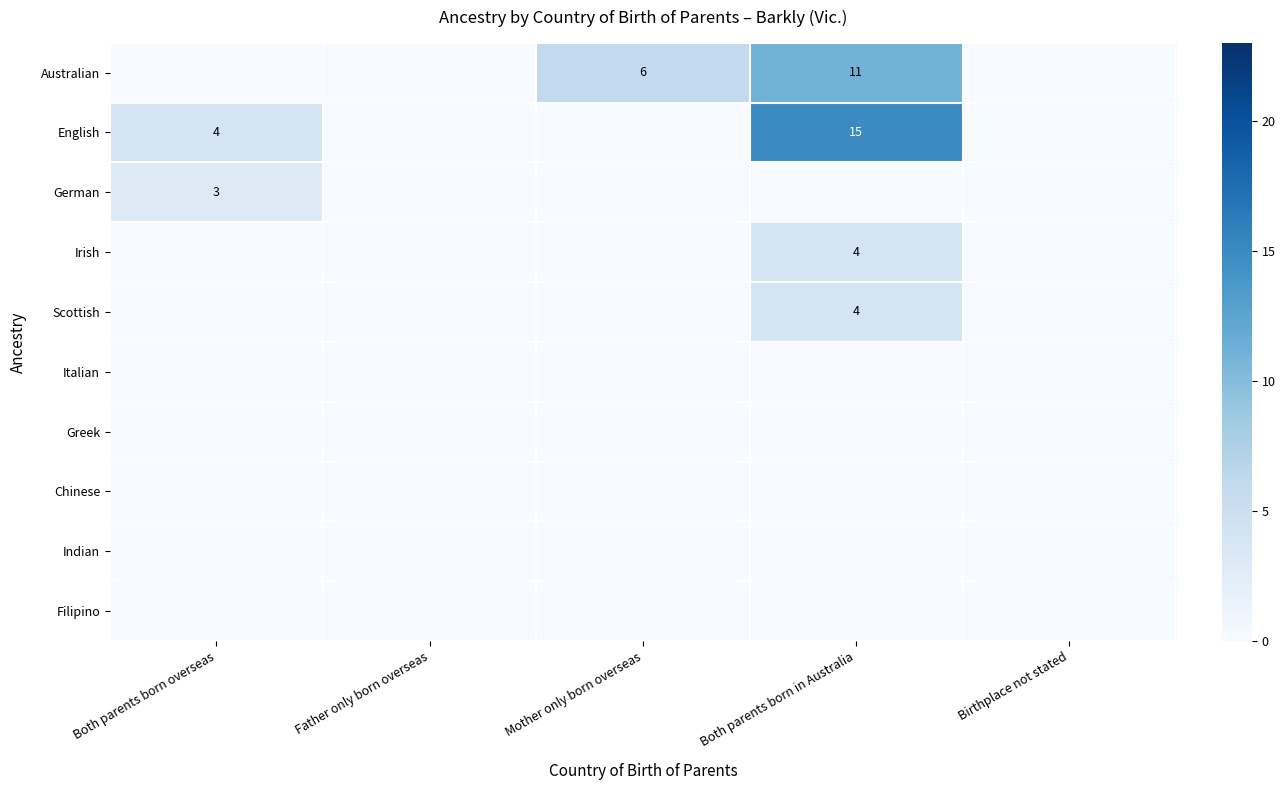

Is it true that German equals 5 at Both parents born overseas?

False